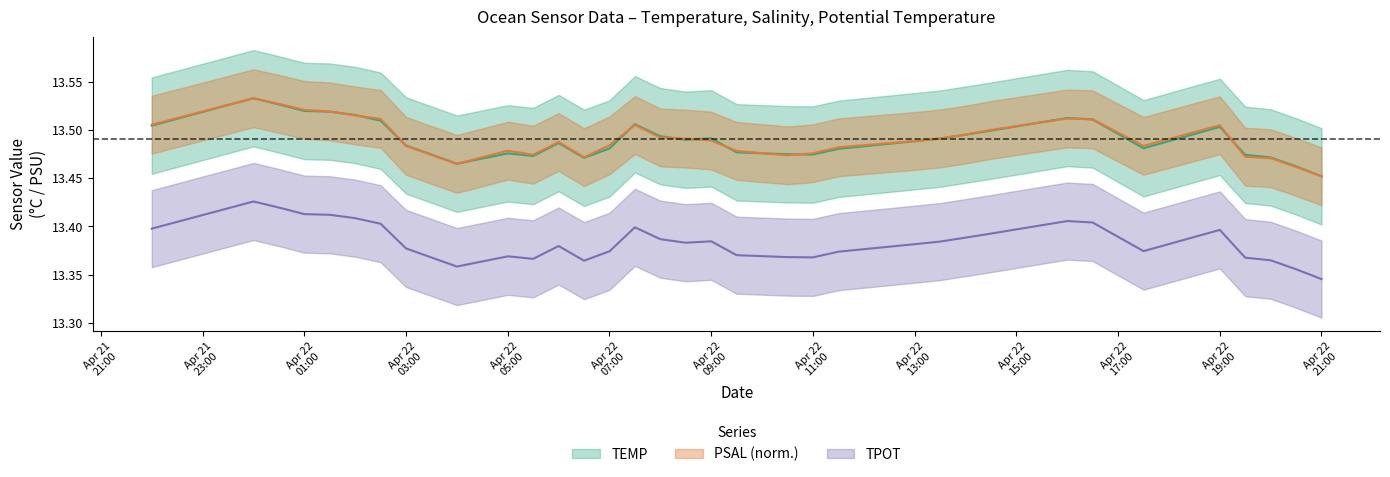

Which series has the widest spread of values?

TEMP